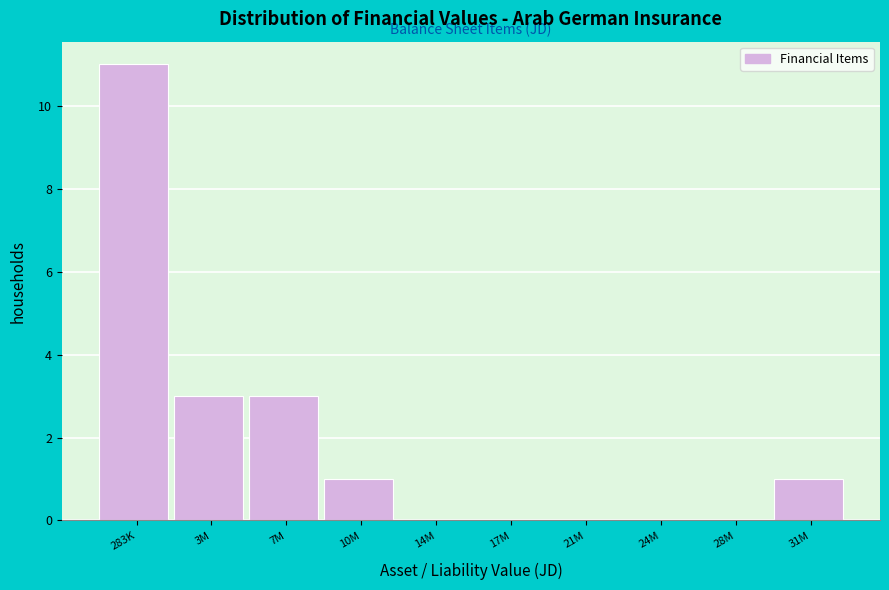

Reading left to right, extract all data points from this chart.

283K=11	3M=3	7M=3	10M=1	14M=0	17M=0	21M=0	24M=0	28M=0	31M=1